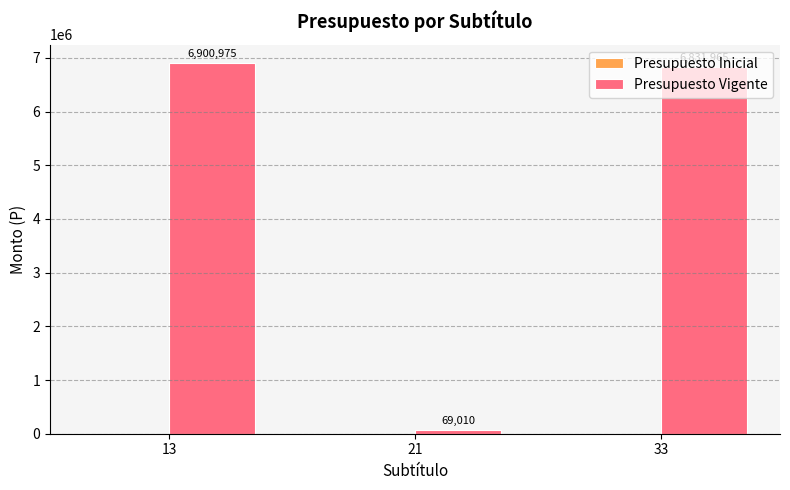

Between 13 and 33, which is larger?

13